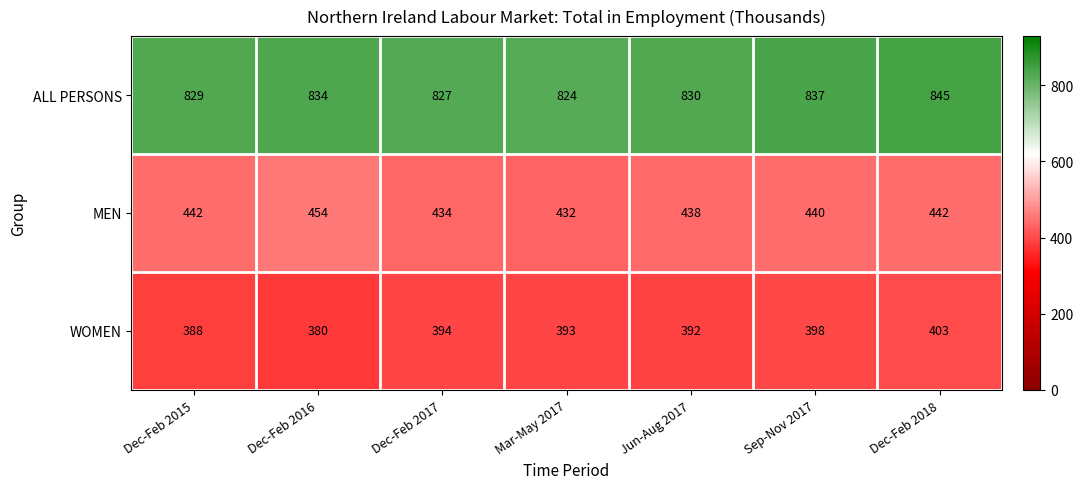

The value of ALL PERSONS at Mar-May 2017 is 824. True or false?

True